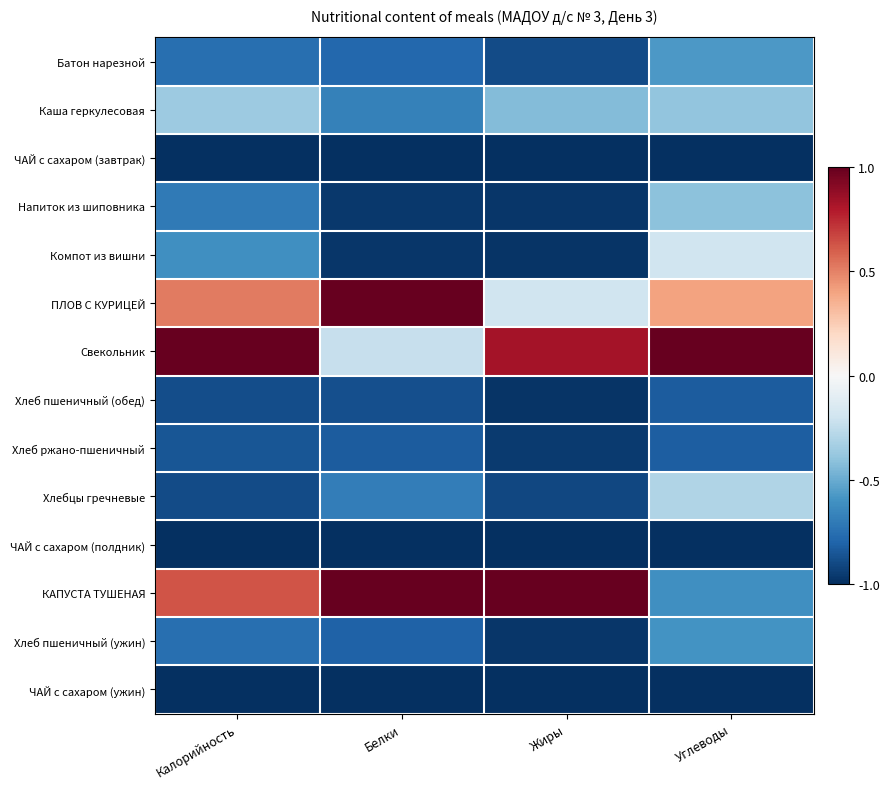

Which category has the lowest value across all series?

Калорийность